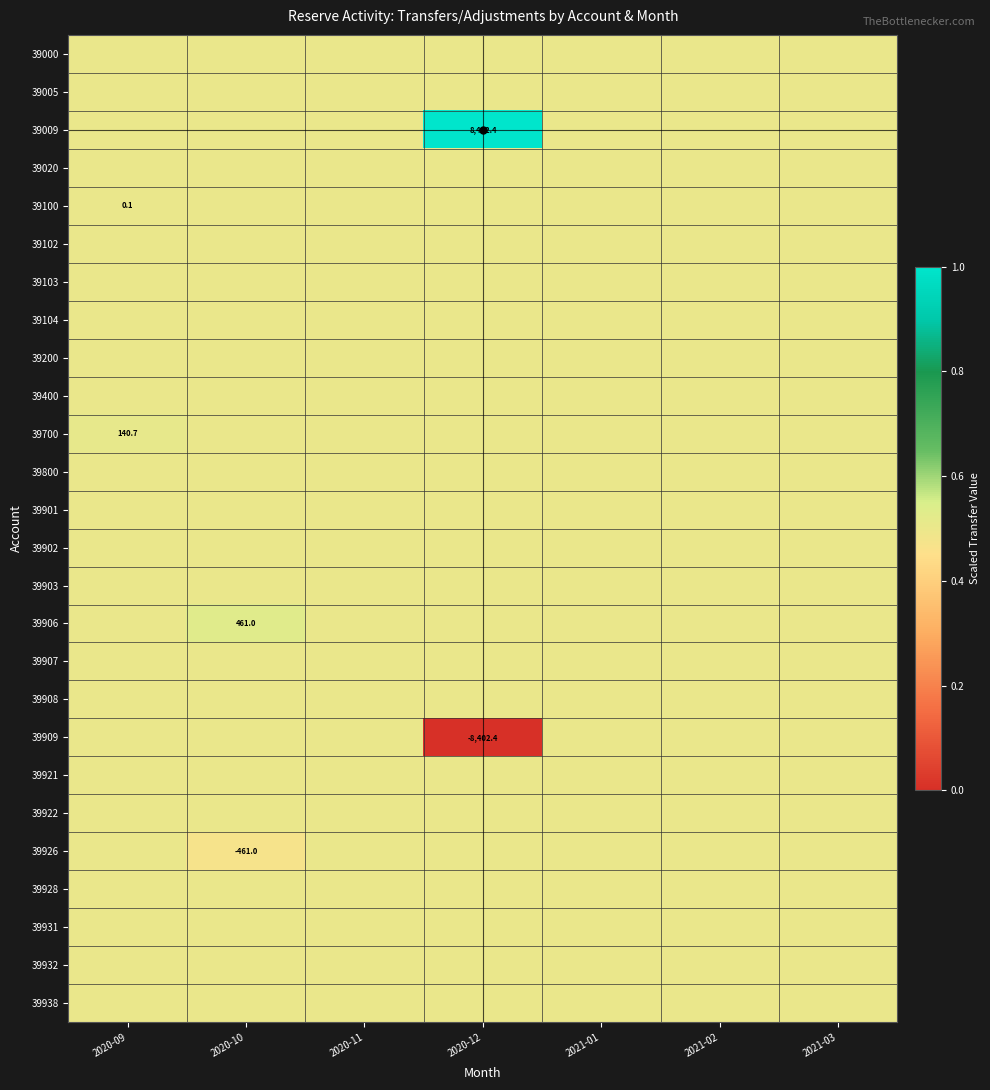

Which series has the largest total across all categories?

39009